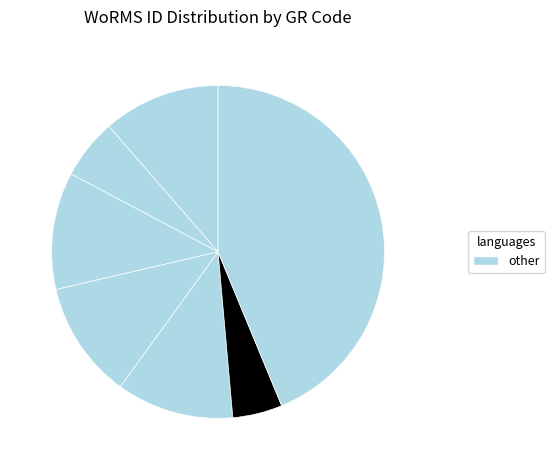

How many segments does this pie chart have?

7